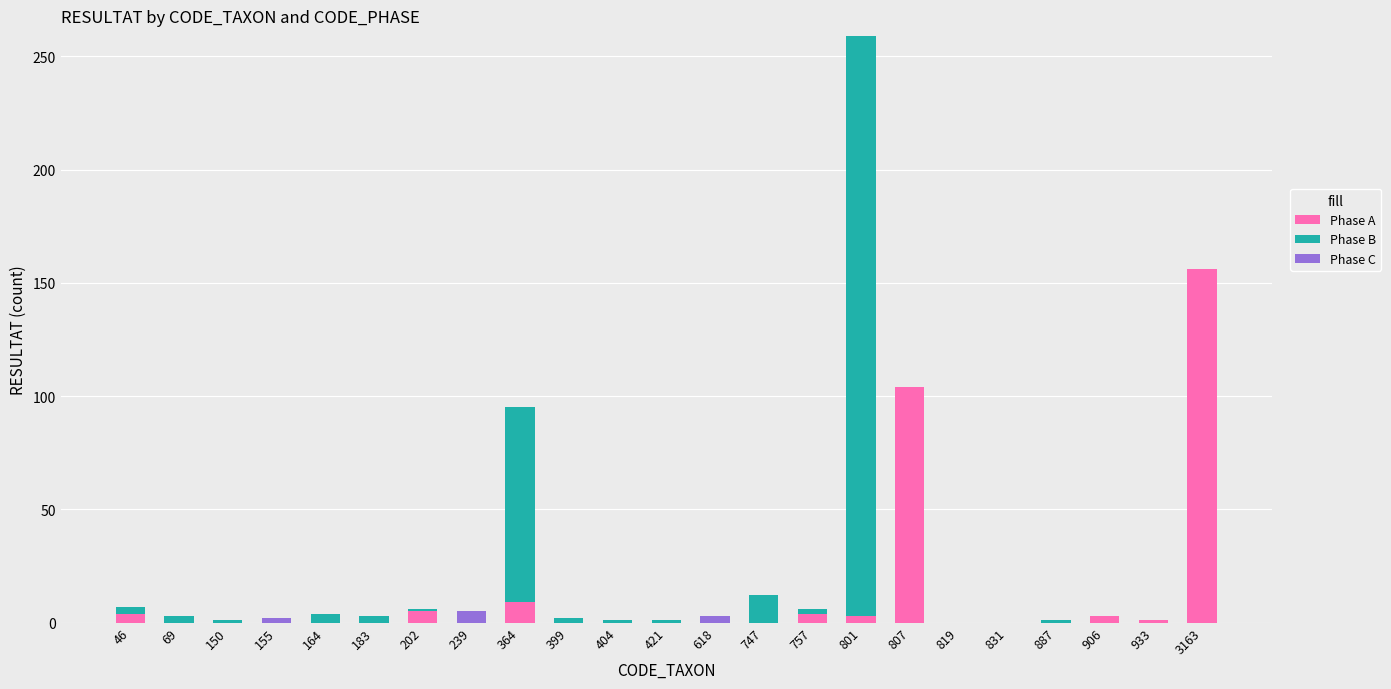

True or false: Phase A has a value of 0 at 887.

True